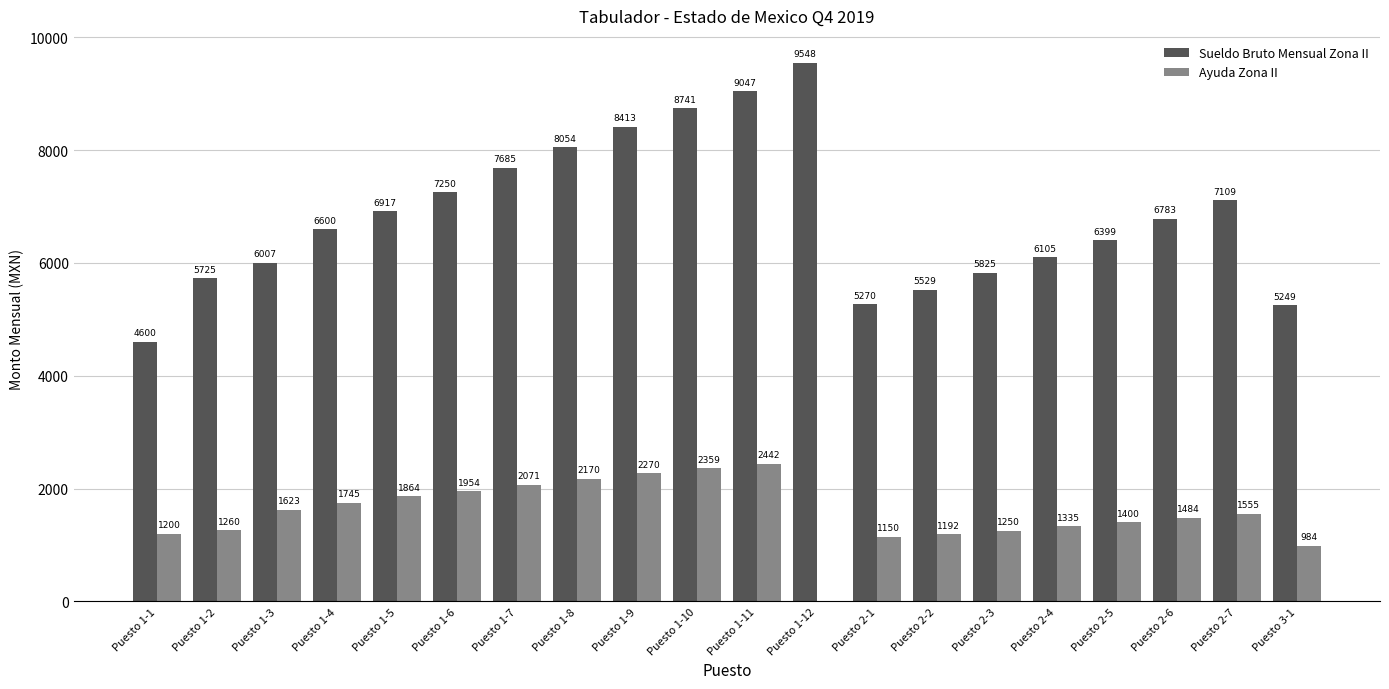

Read the Ayuda Zona II value at Puesto 1-2.

1260.0